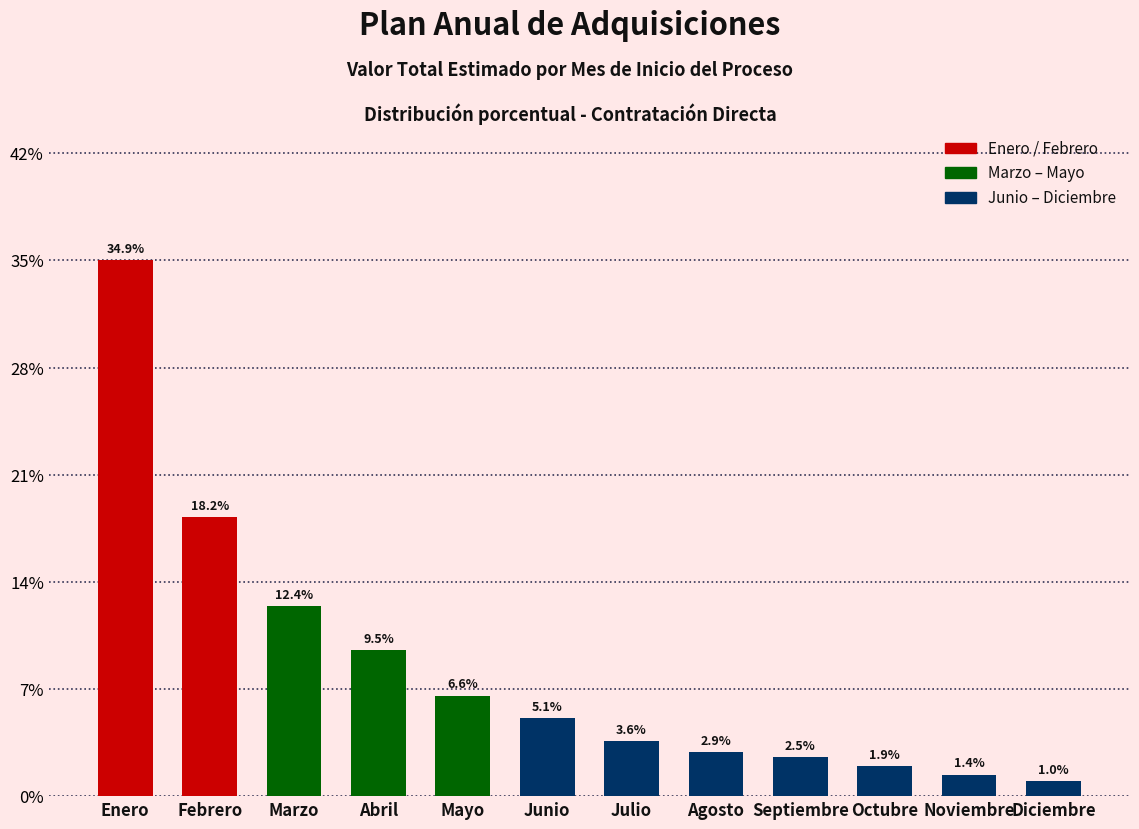

Reading left to right, transcribe all the data shown in this chart.

34.9	18.2	12.4	9.5	6.6	5.1	3.6	2.9	2.5	1.9	1.4	1.0